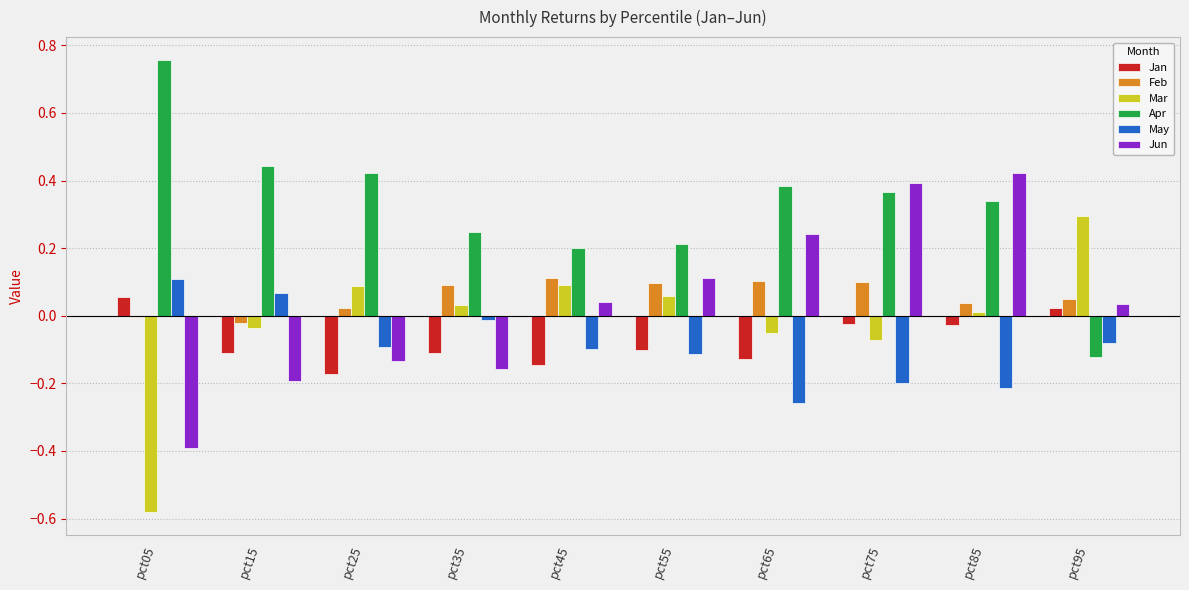

At which category does the chart reach its peak across all series?

pct05